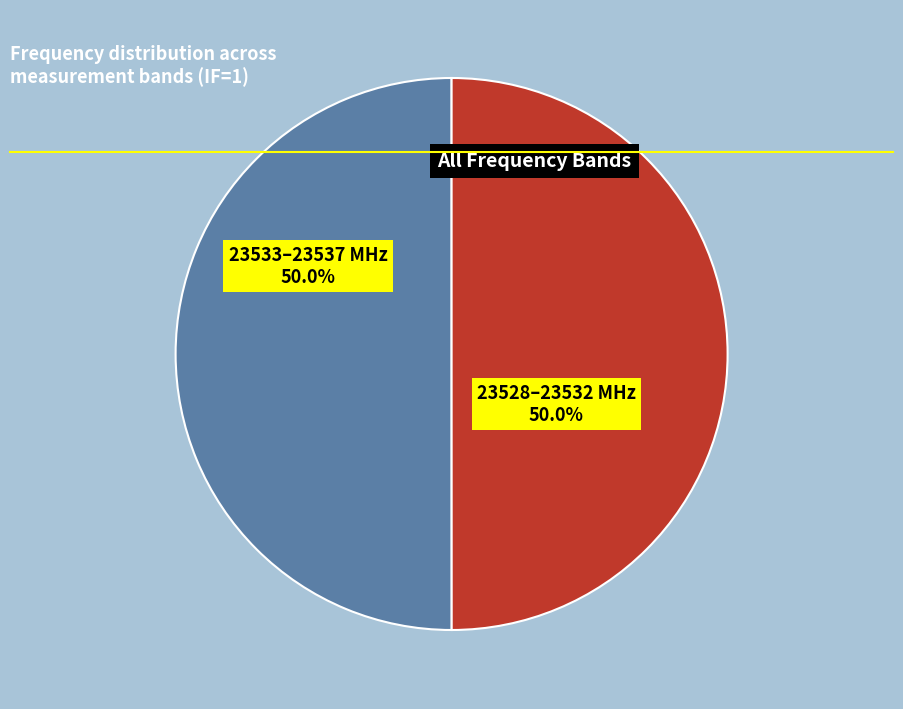

What is the smallest slice in the pie chart?

23528